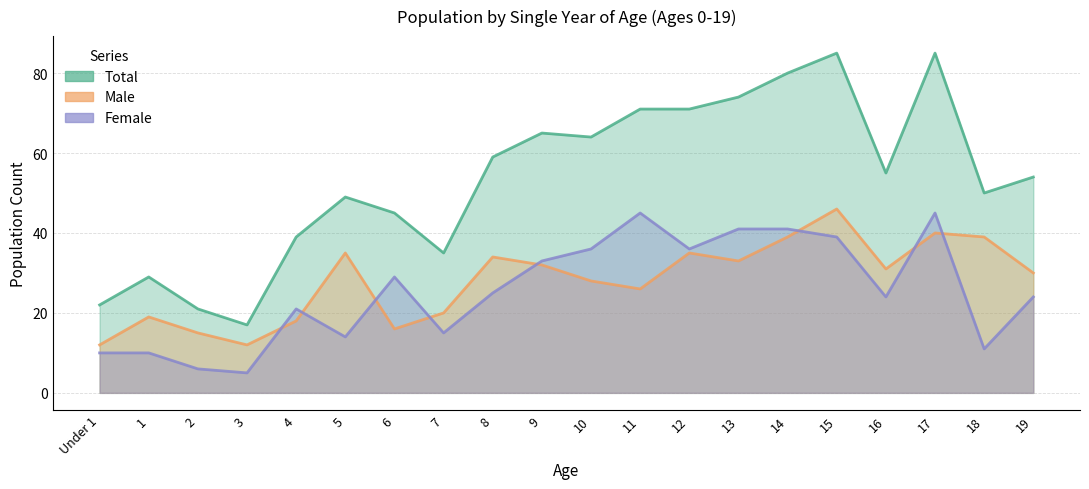

What is the total value across all series at 1?

58